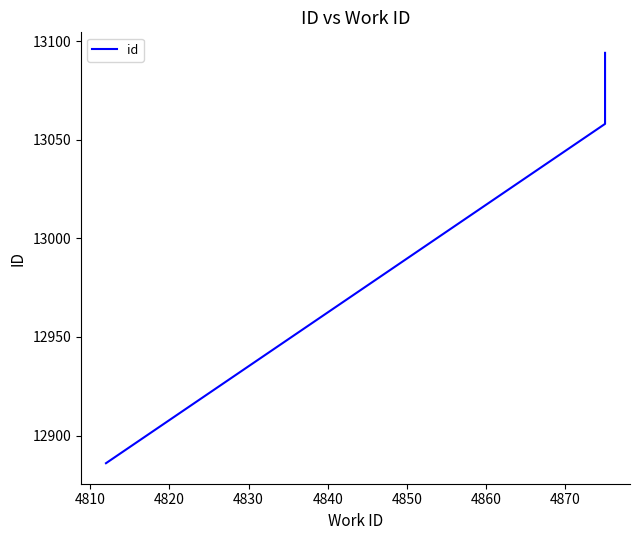

The value at 4830 is 4364. True or false?

False